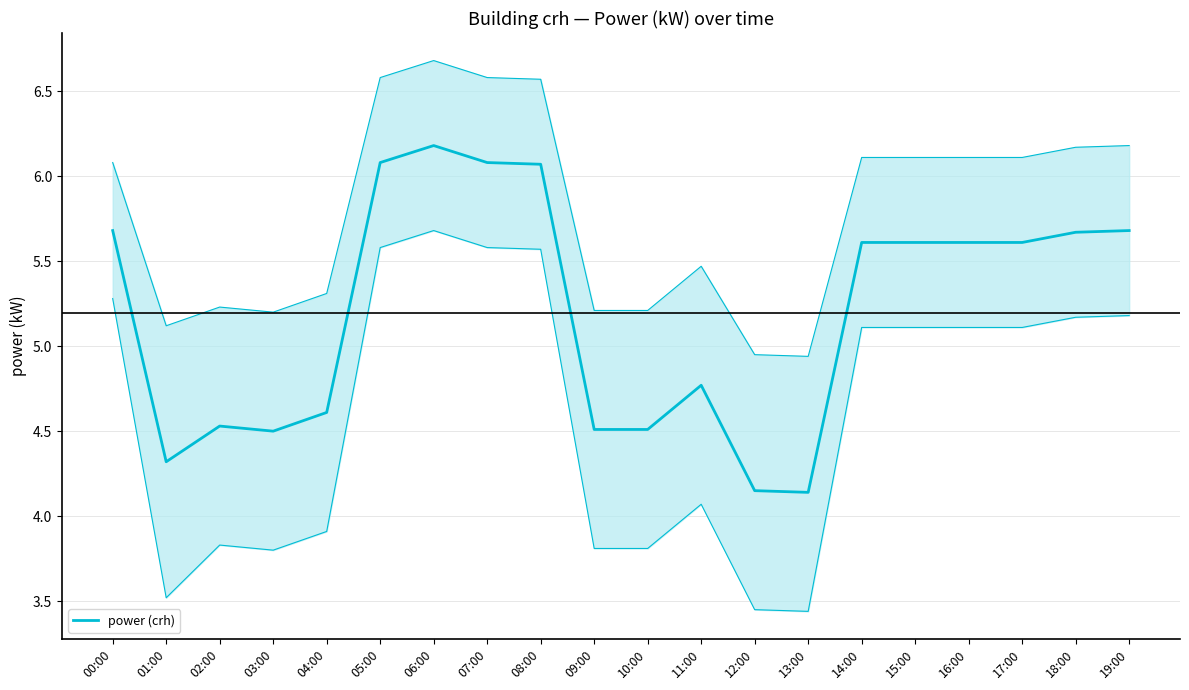

Which label corresponds to the smallest value in the chart?

13:00